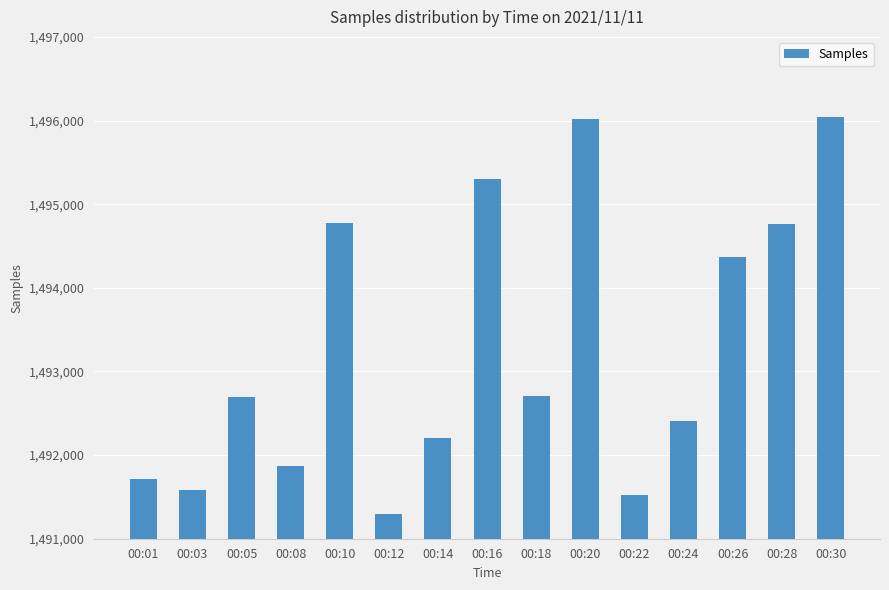

The value at 00:14 is 1492199. True or false?

True